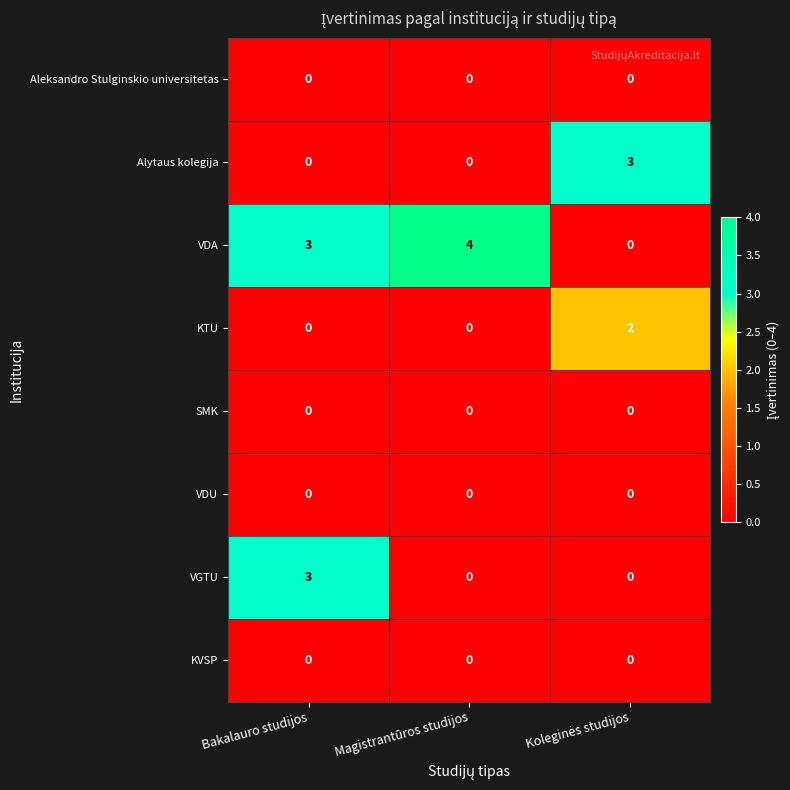

What is the total value across all series at Magistrantūros studijos?

4